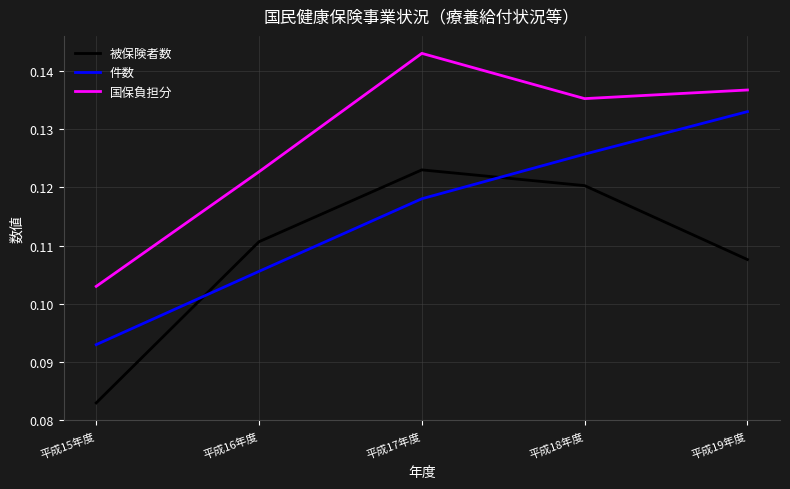

How many lines are shown in the chart?

3